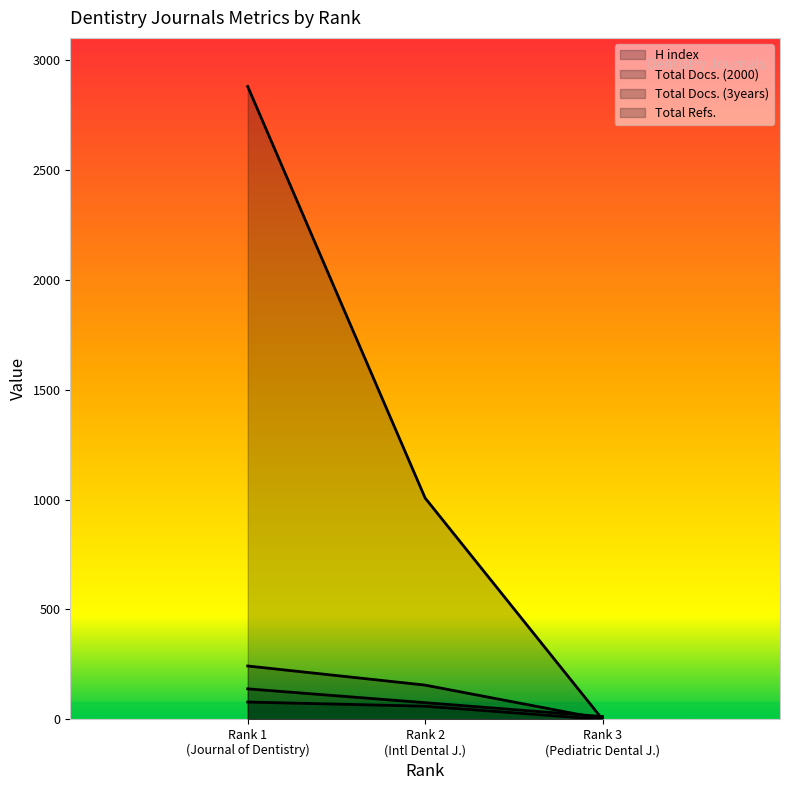

How many lines are shown in the chart?

4